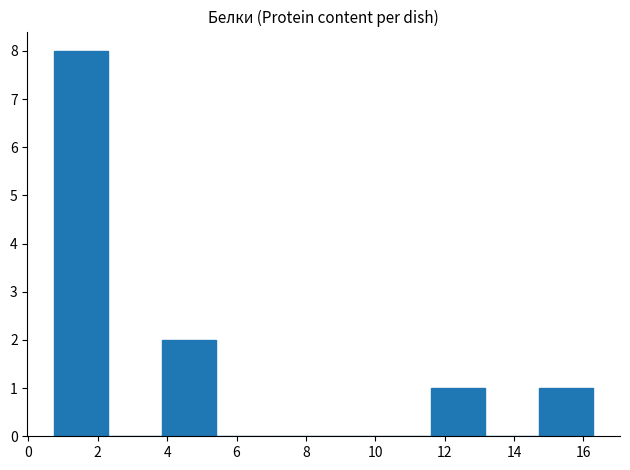

Reading left to right, list every bar in this chart as the range it spans on the x-axis followed by its height. Neither the bar edges nor the heights are printed on the chart, so give them approximately, as read against the axes.

0.8 to 2.4: 8
2.4 to 3.8: 0
3.8 to 5.4: 2
5.4 to 7.0: 0
7.0 to 8.6: 0
8.6 to 10.0: 0
10.0 to 11.6: 0
11.6 to 13.2: 1
13.2 to 14.8: 0
14.8 to 16.2: 1